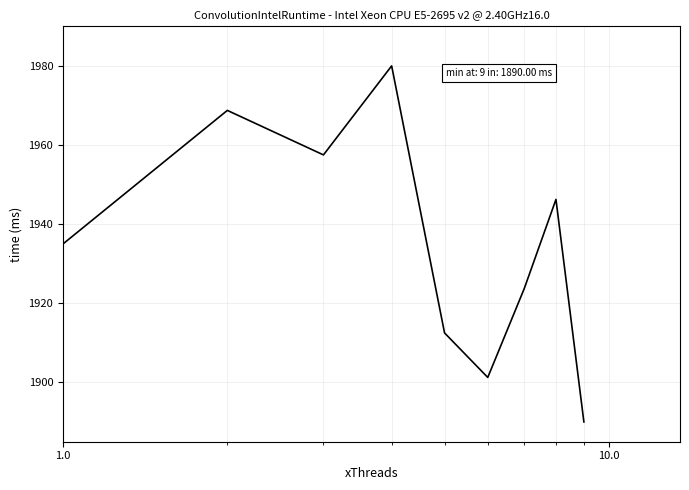

What is the highest value of the col_6 series?

1980.0